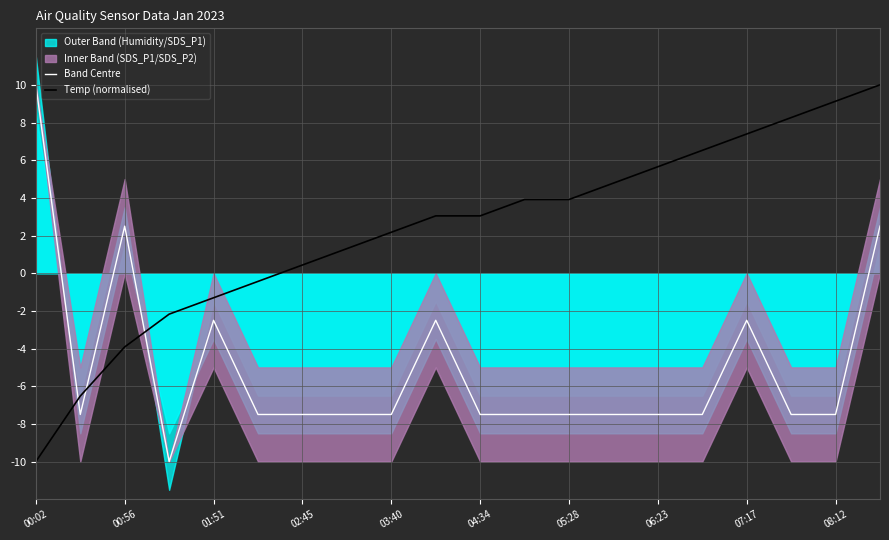

Which series has the largest total across all categories?

Temp (normalised)